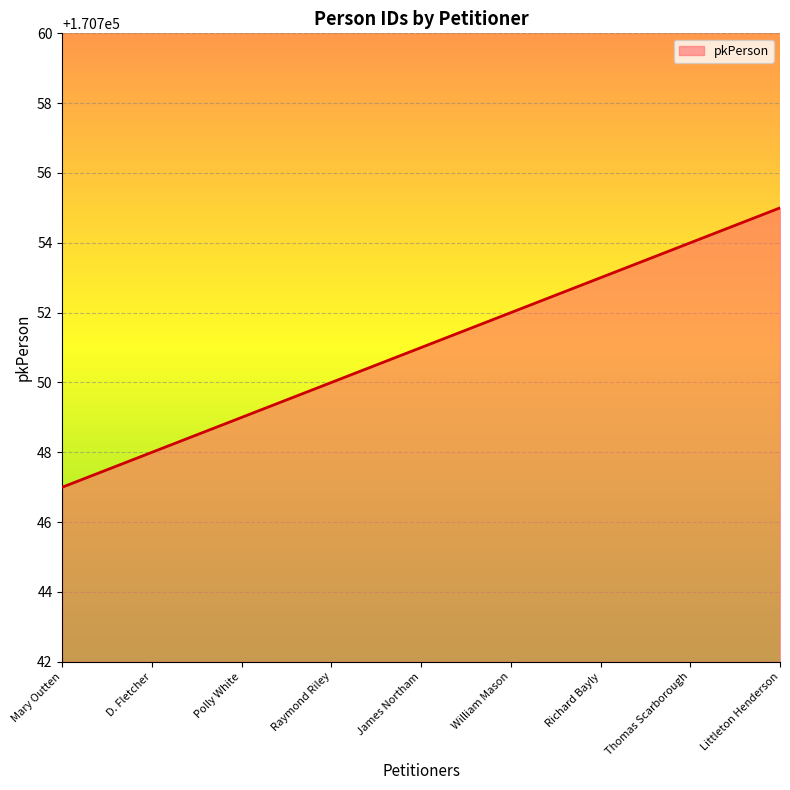

At which category does the chart reach its peak across all series?

Littleton Henderson